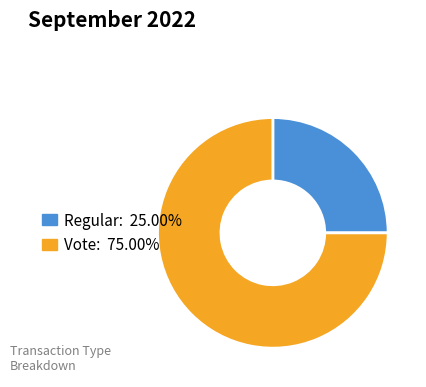

Is there any slice that represents more than half of the pie?

Yes